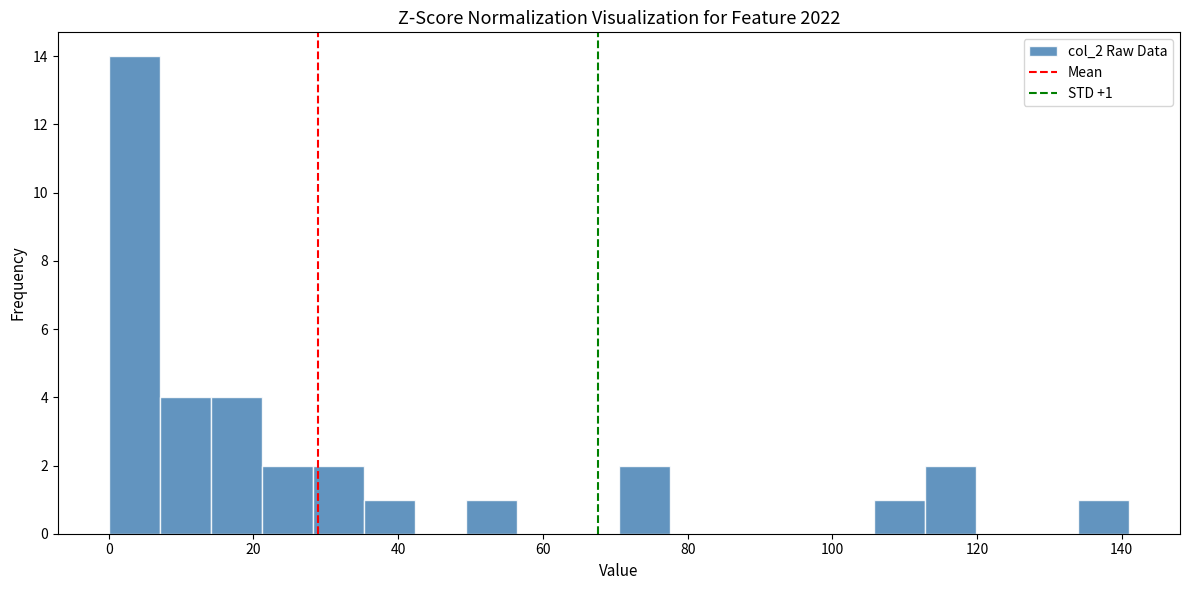

Read against the x-axis, roughly where is the centre of the tallest bar?

4